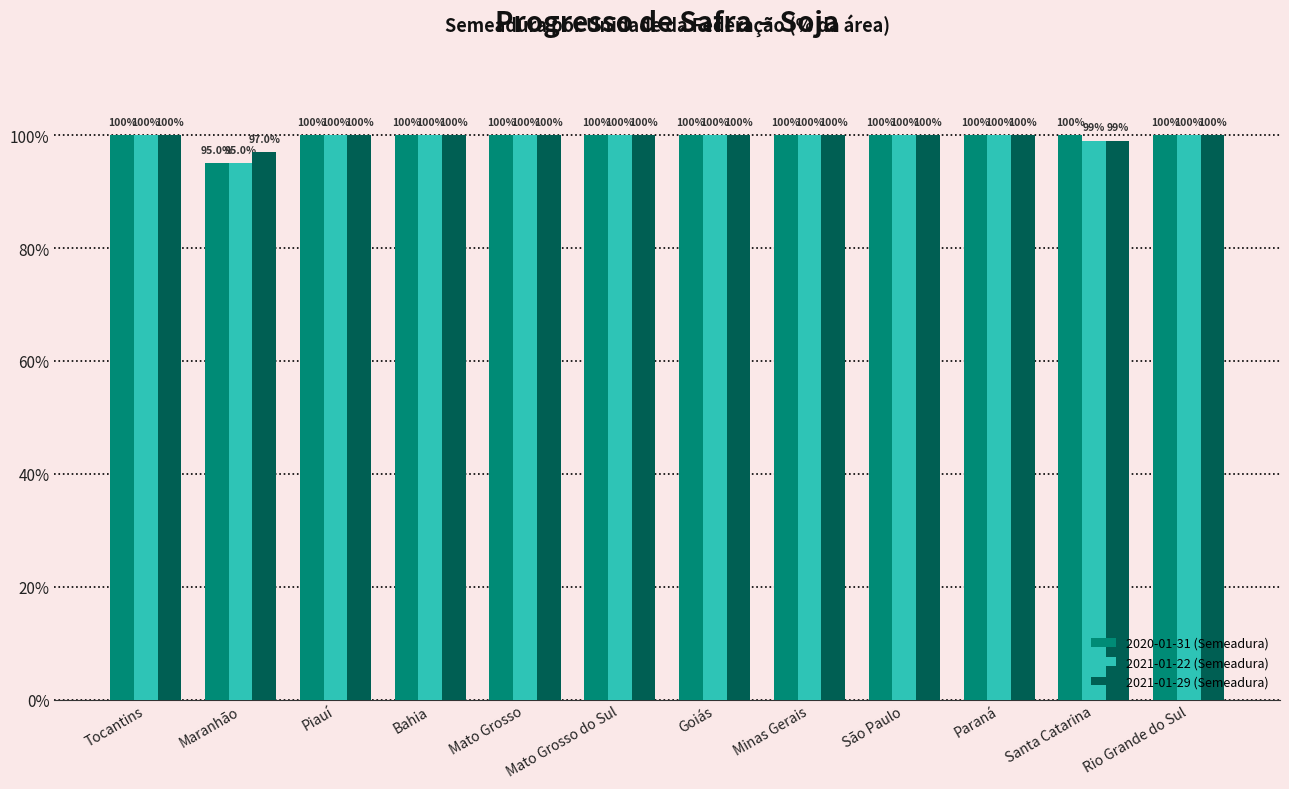

What are all the series names shown in the legend?

2020-01-31 (Semeadura), 2021-01-22 (Semeadura), 2021-01-29 (Semeadura)